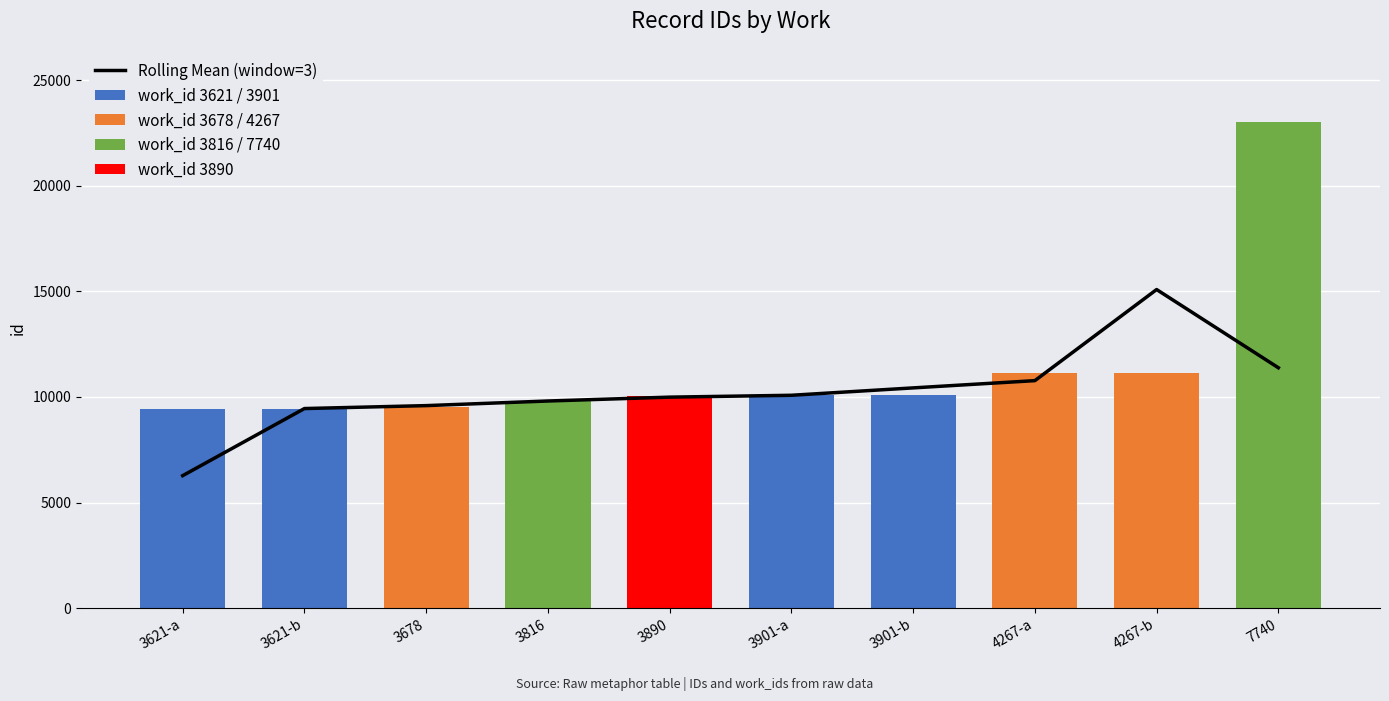

What is the sum of the values at 3890 and 4267-a?

20767.0